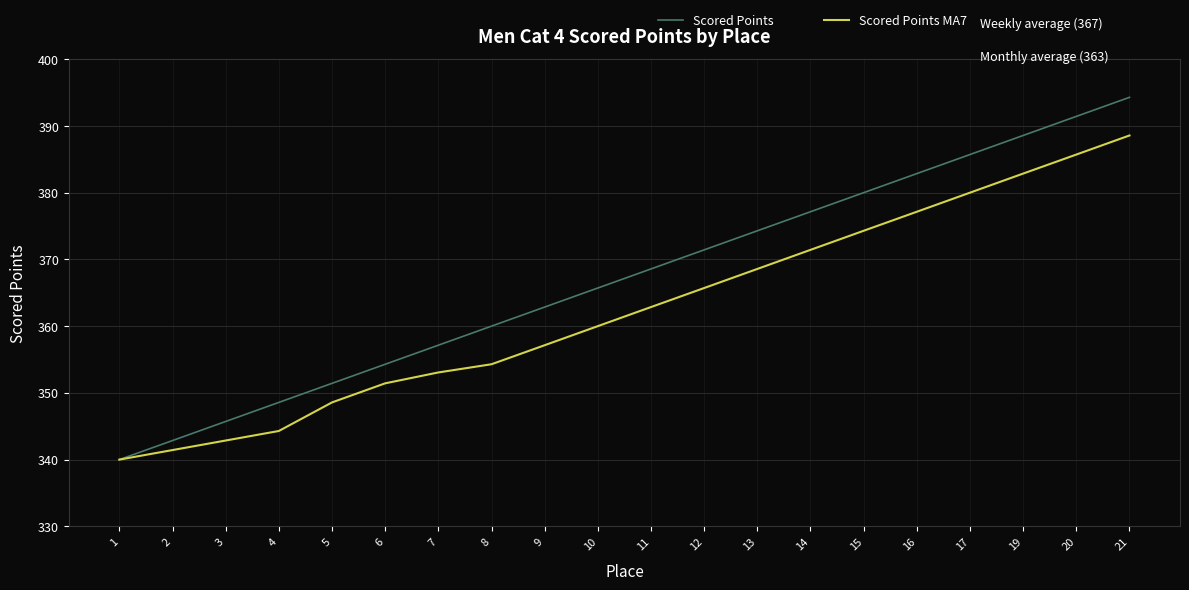

Which label corresponds to the largest value in the chart?

21